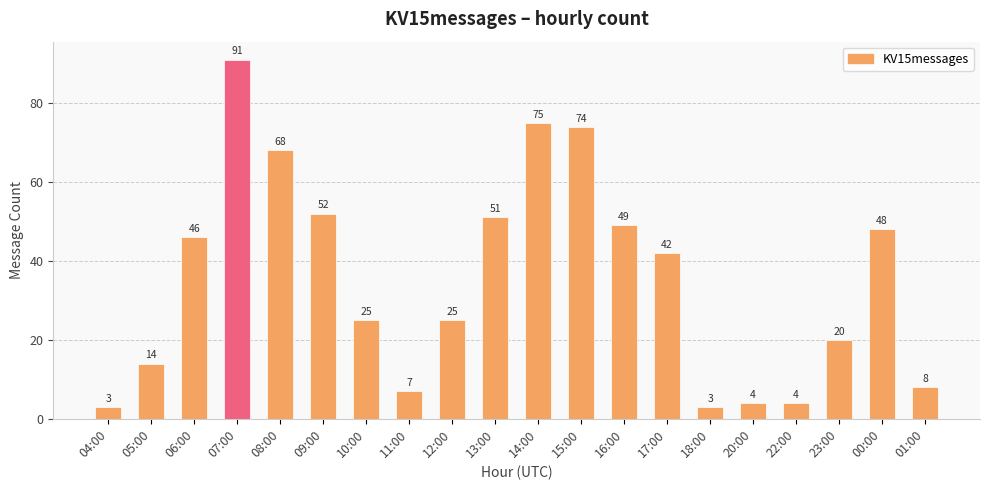

Reading right to left, extract all data points from this chart.

8	48	20	4	4	3	42	49	74	75	51	25	7	25	52	68	91	46	14	3